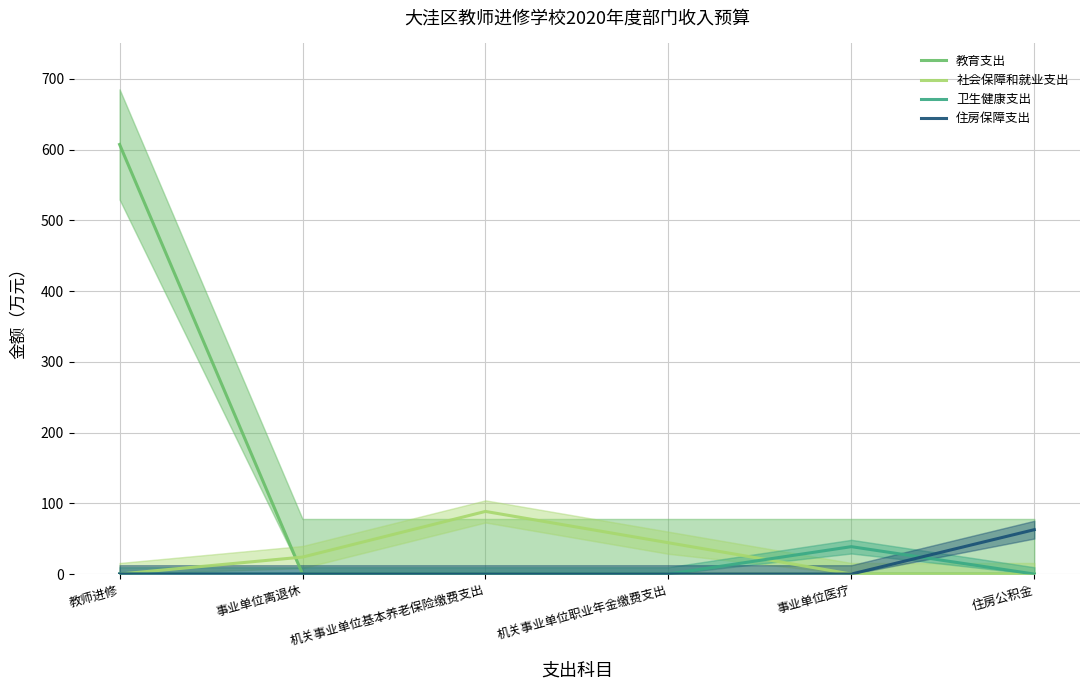

How many interior local peaks does the 社会保障和就业支出 series have?

1